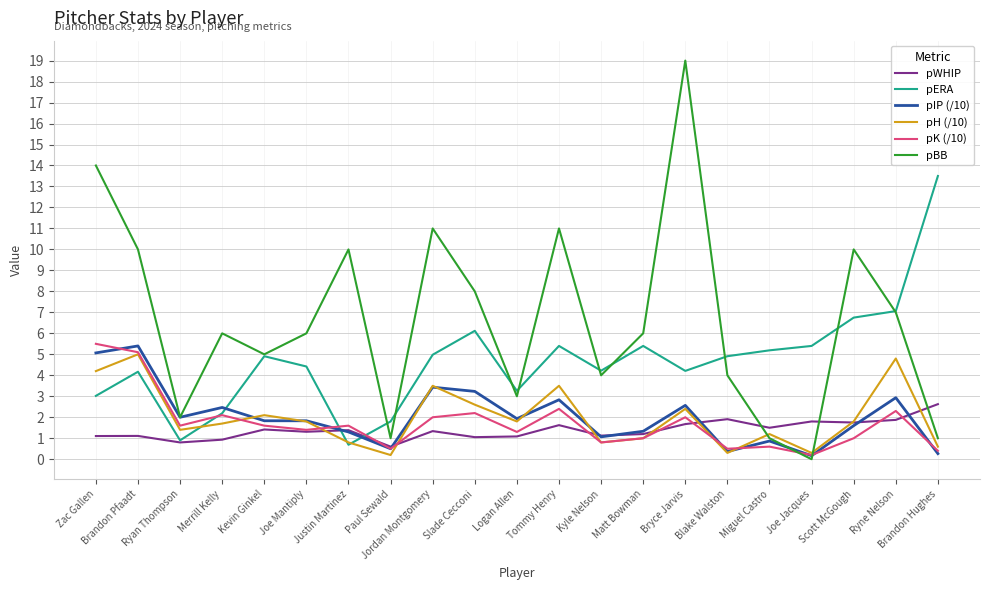

True or false: pIP (/10) and pERA intersect in this chart.

True